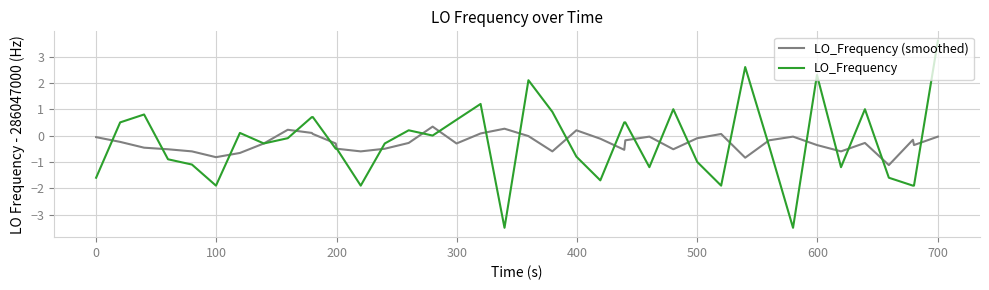

What is the maximum value shown in the chart?

3.6